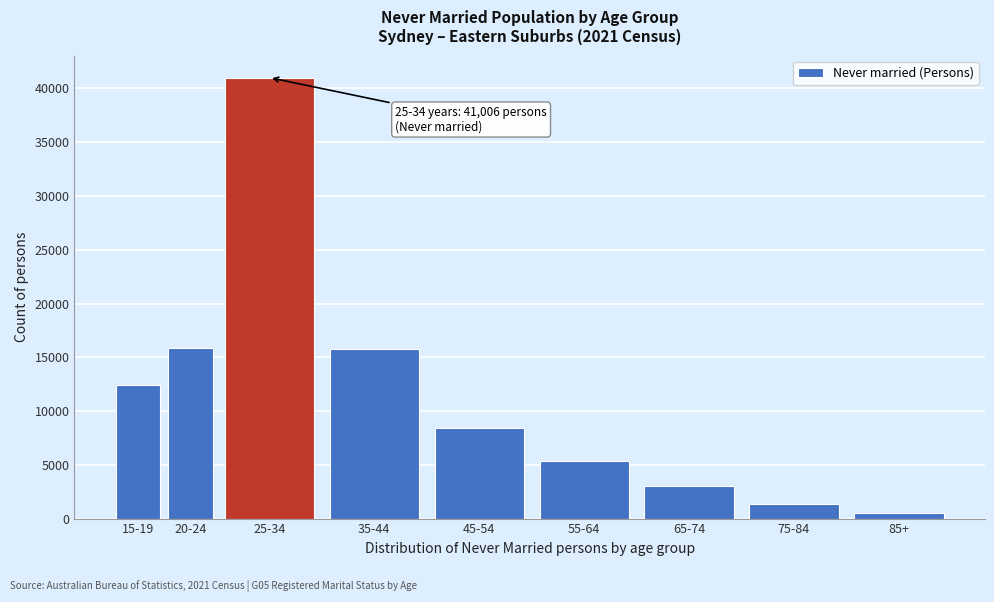

What is the sum of the values at 75-84 and 55-64?

6741